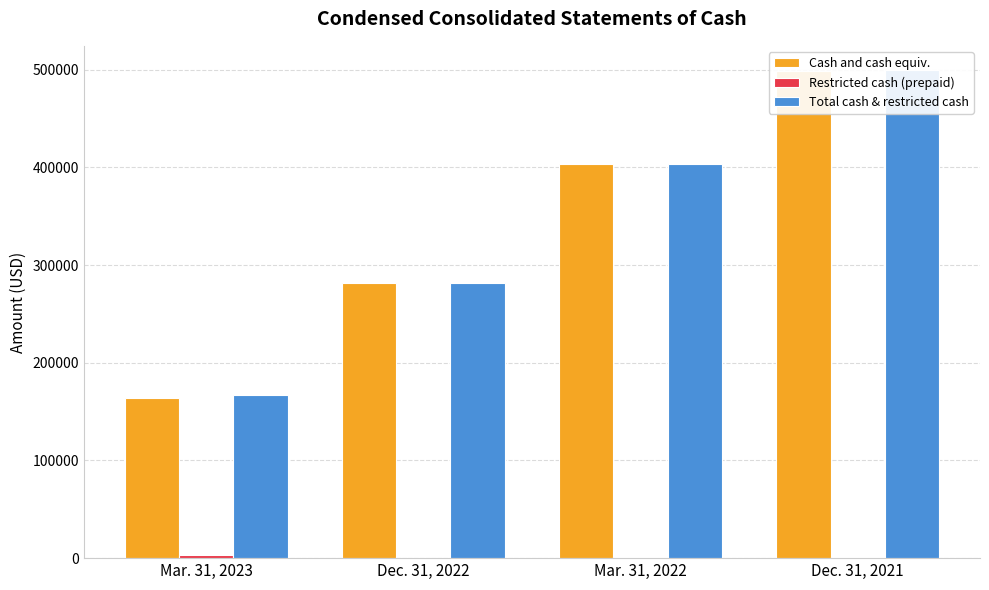

How many Cash, cash equivalents and restricted cash values are between 281696 and 499483?

3